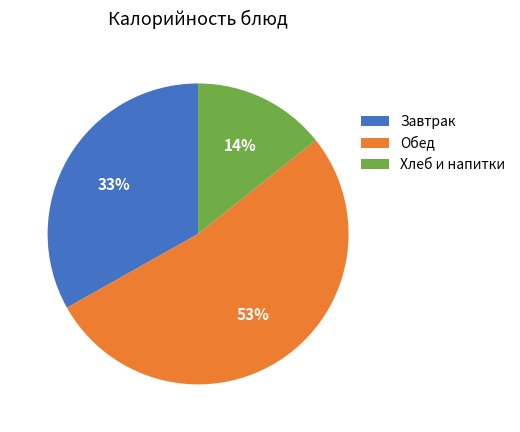

What percentage is the Хлеб и напитки slice, to the nearest percent?

14%